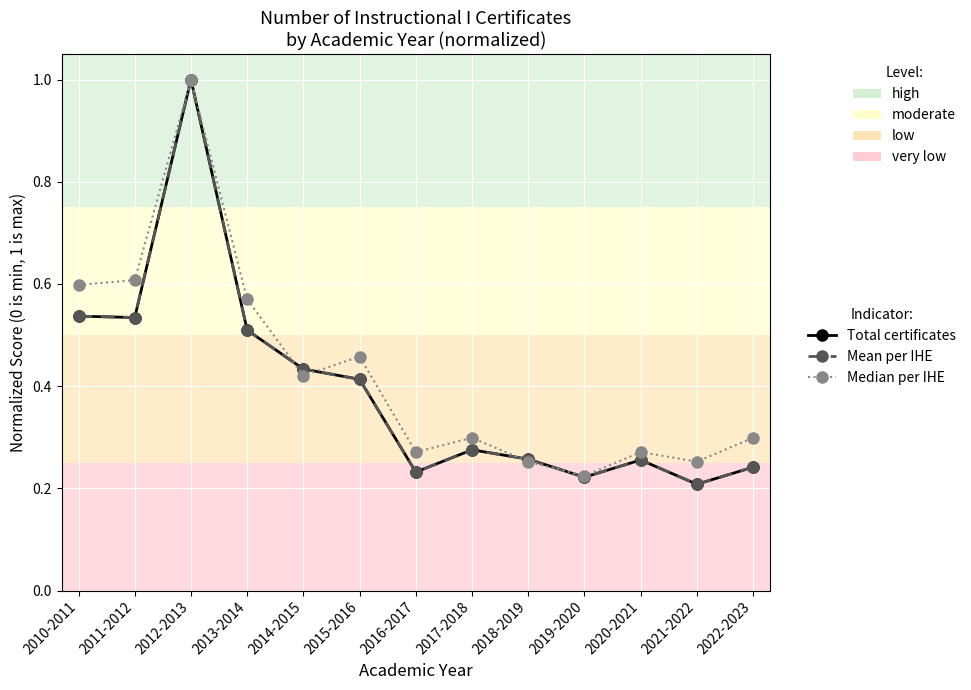

Does the chart have visible grid lines?

Yes